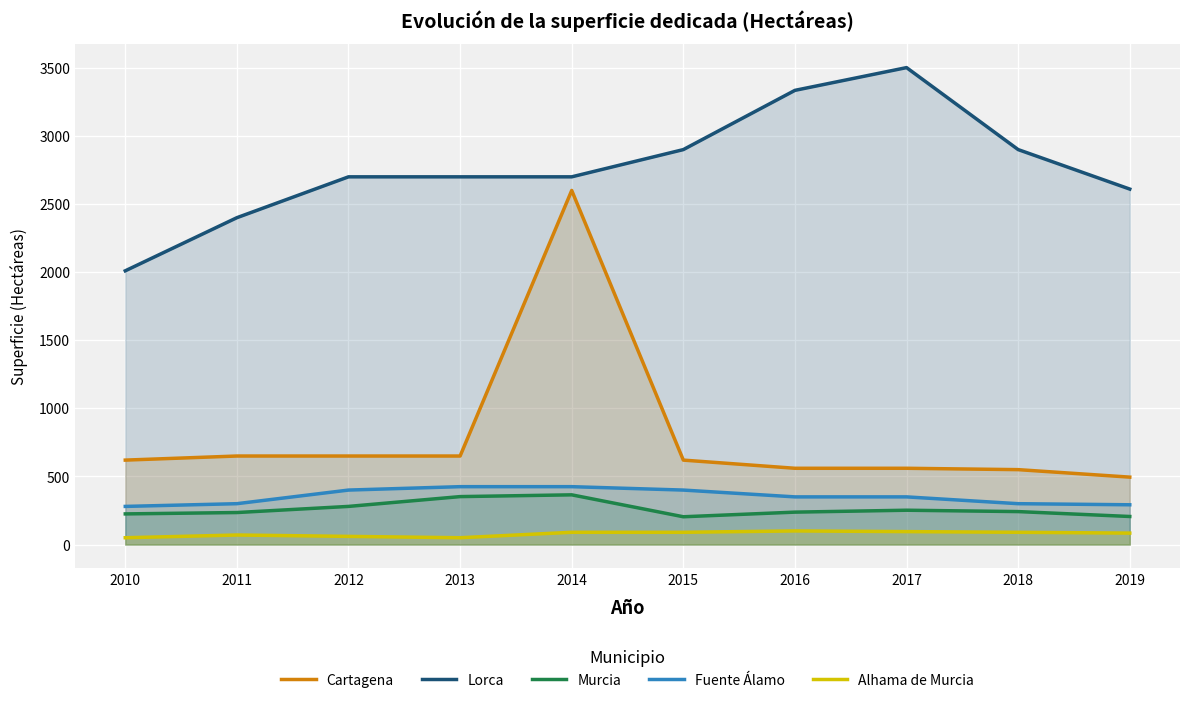

The value of Fuente Álamo at 2012 is 91. True or false?

False